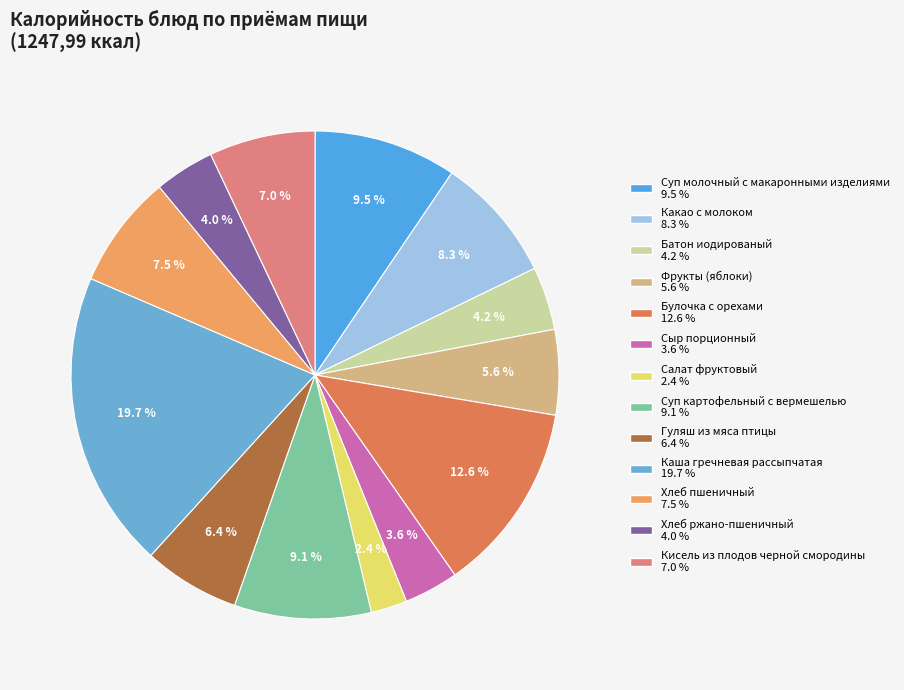

To the nearest percent, what is the average slice percentage?

8%